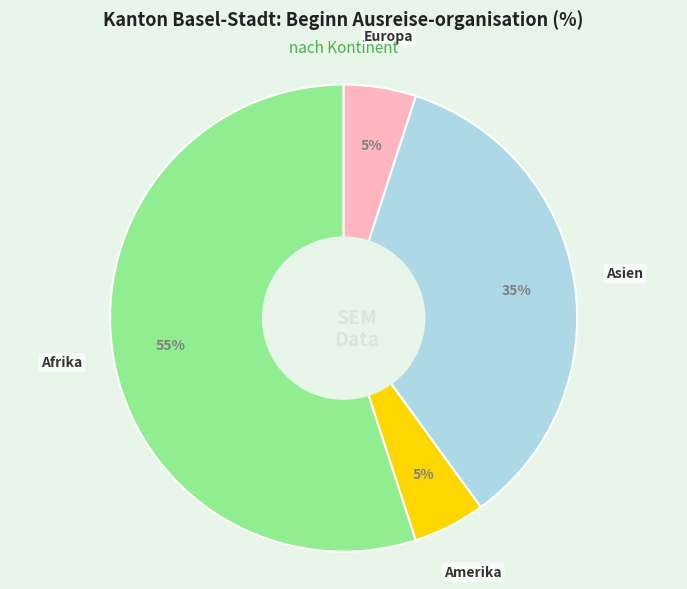

Count the number of slices in the pie.

4